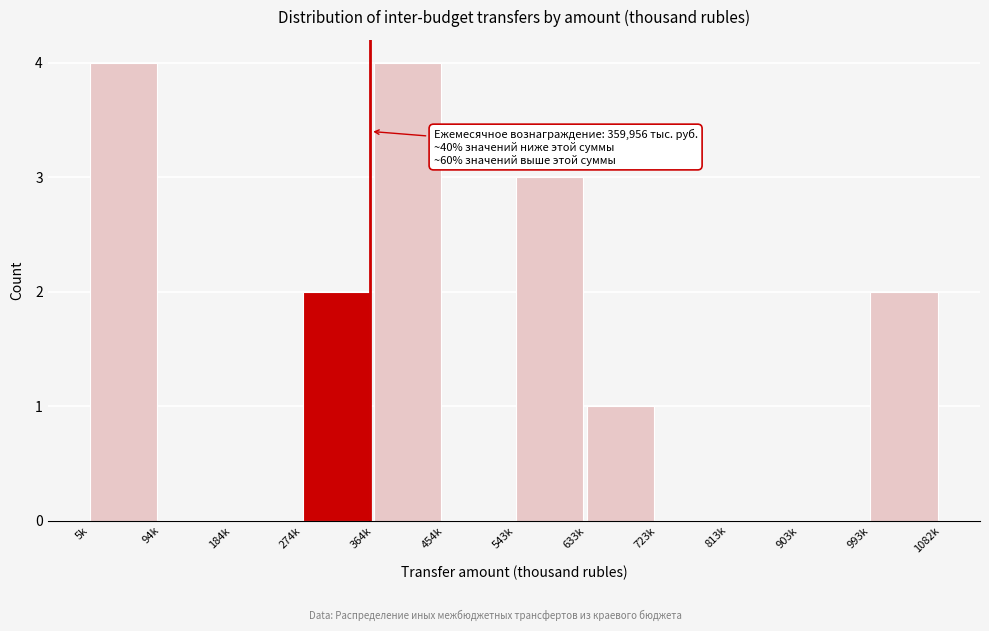

Reading right to left, extract all data points from this chart.

993k=2	903k=0	813k=0	723k=0	633k=1	543k=3	454k=0	364k=4	274k=2	184k=0	94k=0	5k=4